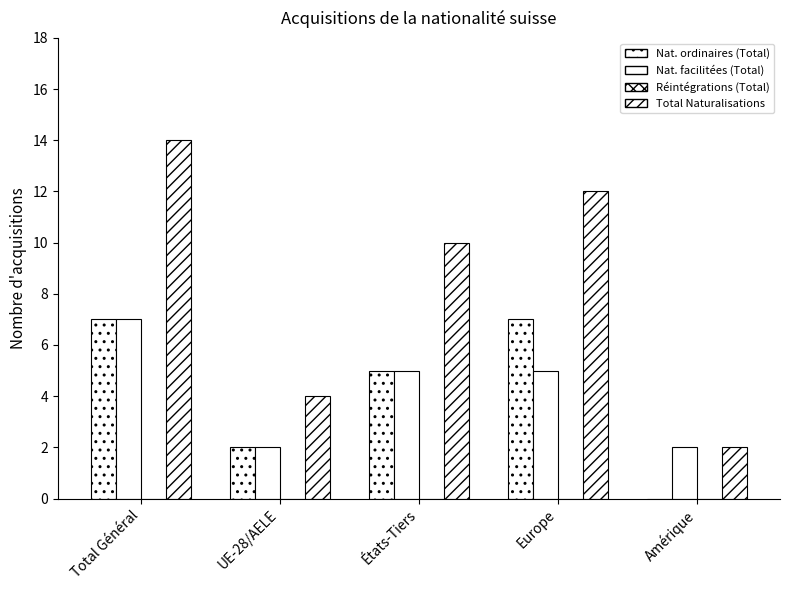

Which has a higher value, UE-28/AELE or États-Tiers?

États-Tiers